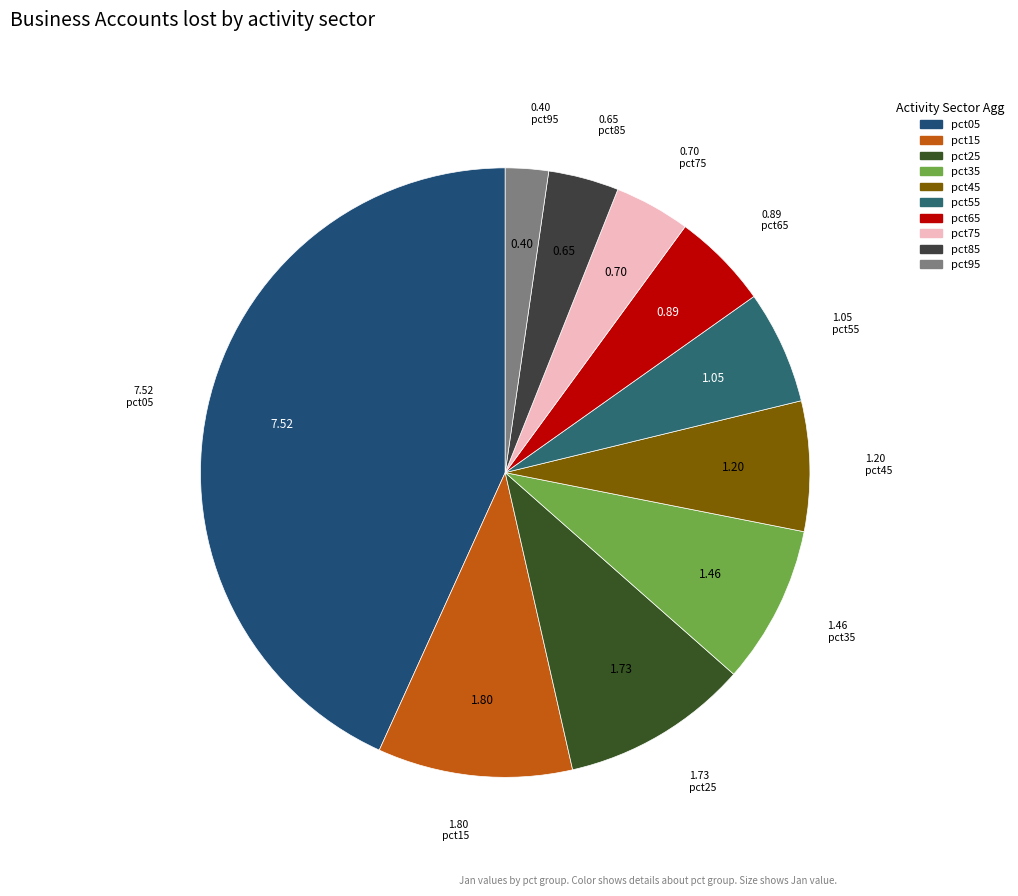

To the nearest percent, what is the average slice percentage?

10%